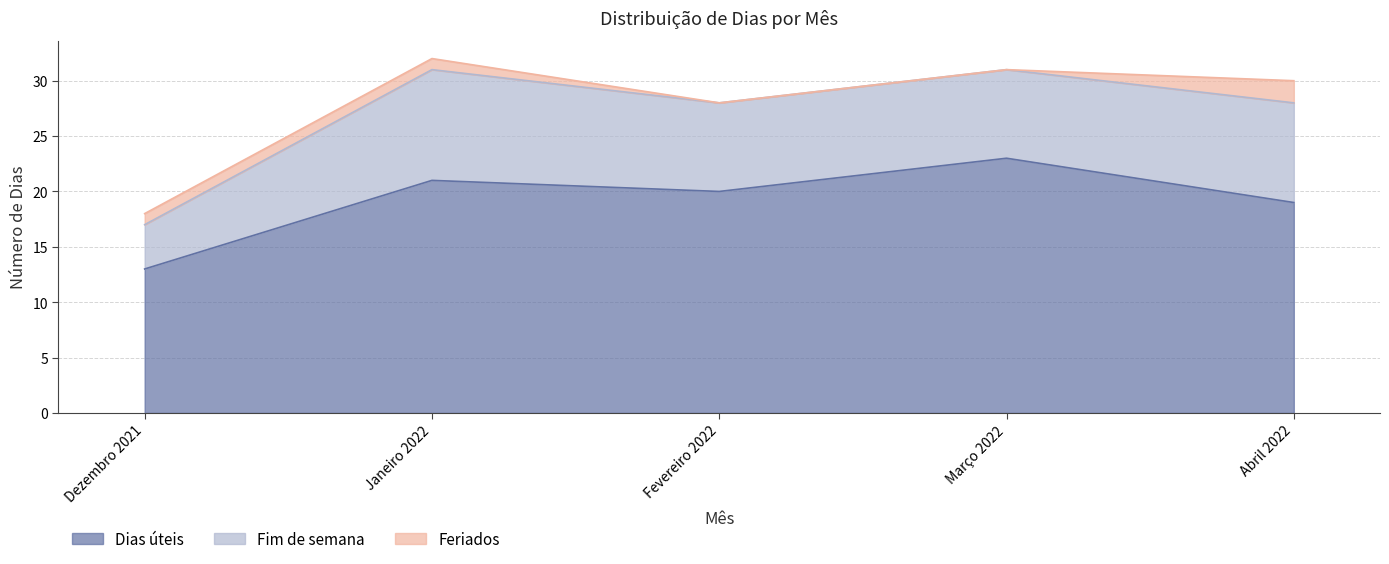

True or false: Fim de semana has more than 0 points higher than both neighbors.

True